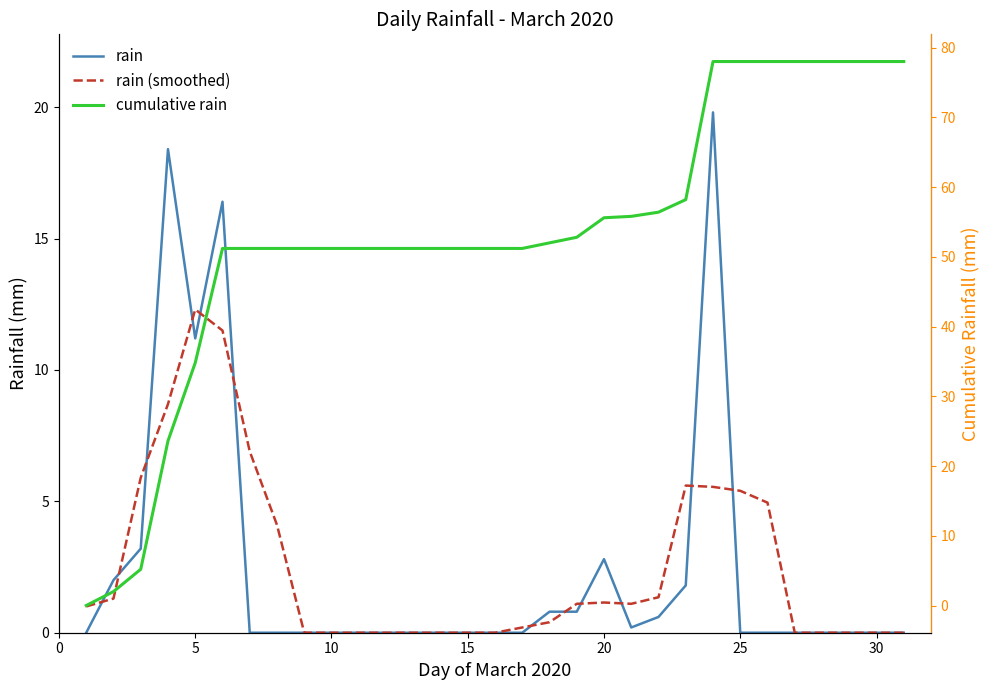

What is the value of the cumulative rain point at the 5th from the left?

34.8